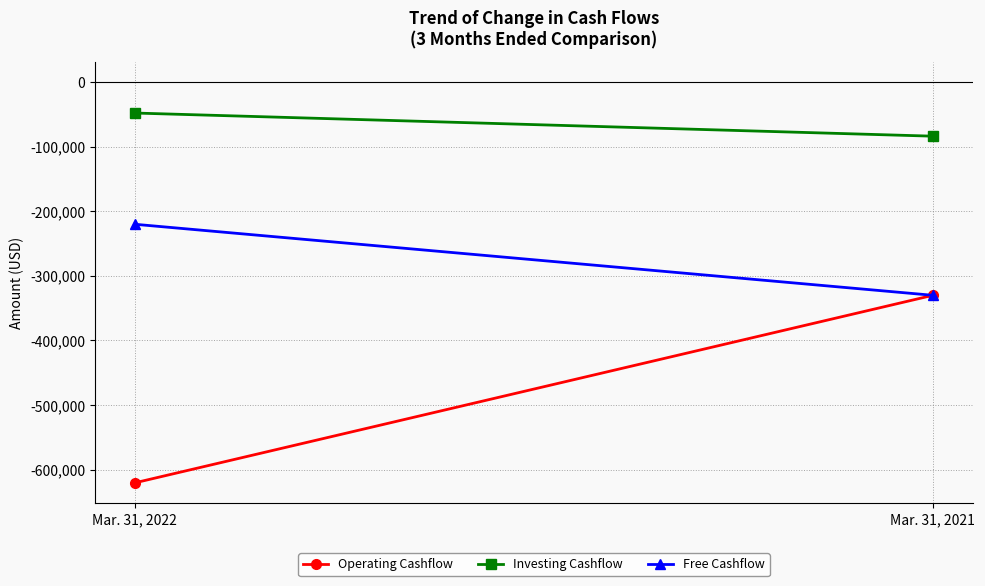

What is the value of the Operating Cashflow point at the 2nd from the left?

-330138